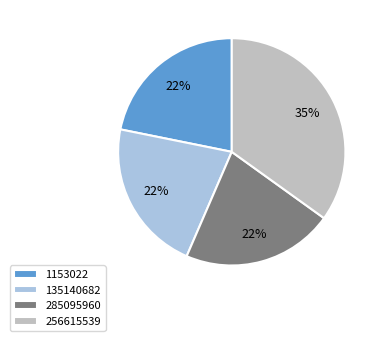

Is the sum of 285095960 and 256615539 greater than half?

Yes